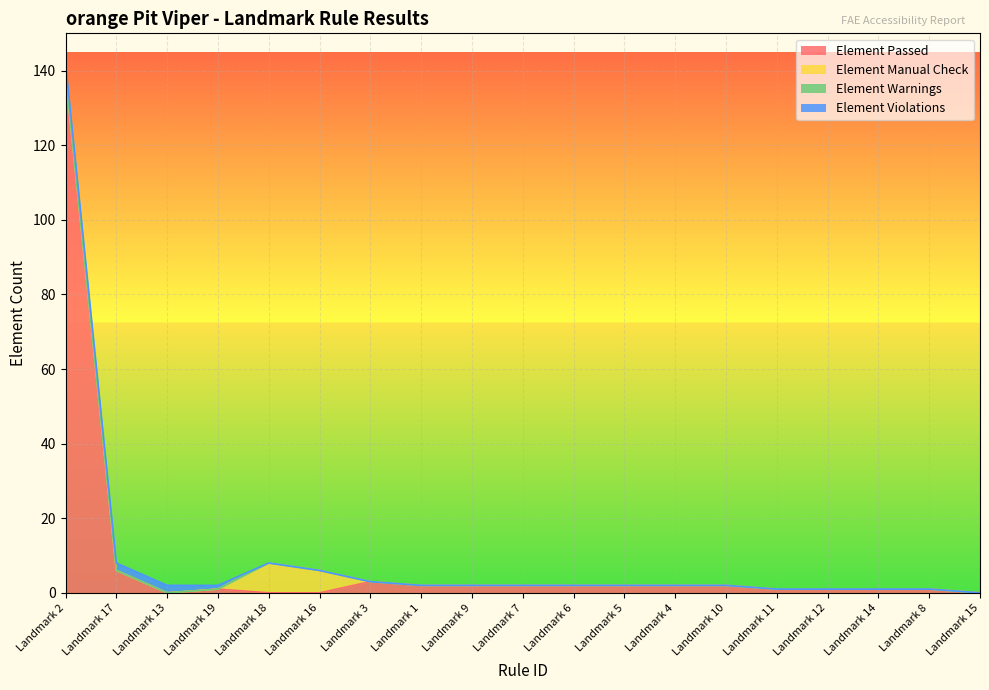

What is the maximum value for Element Passed?

139